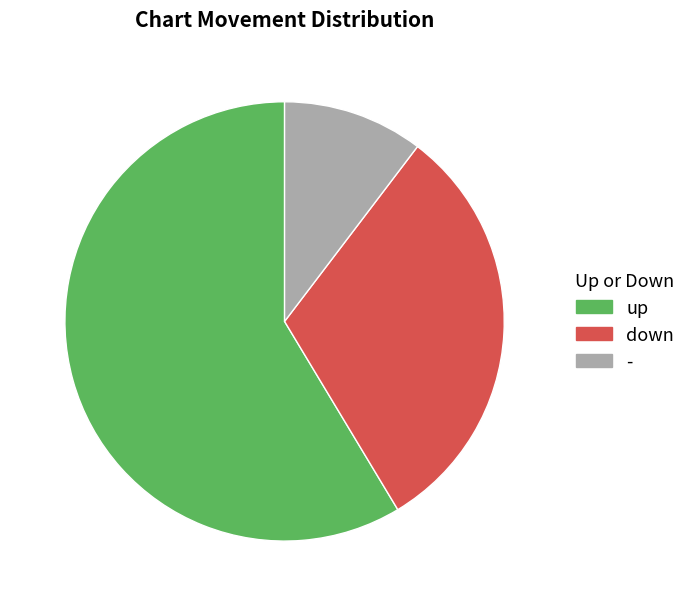

Combined, do - and up account for over 50%?

Yes